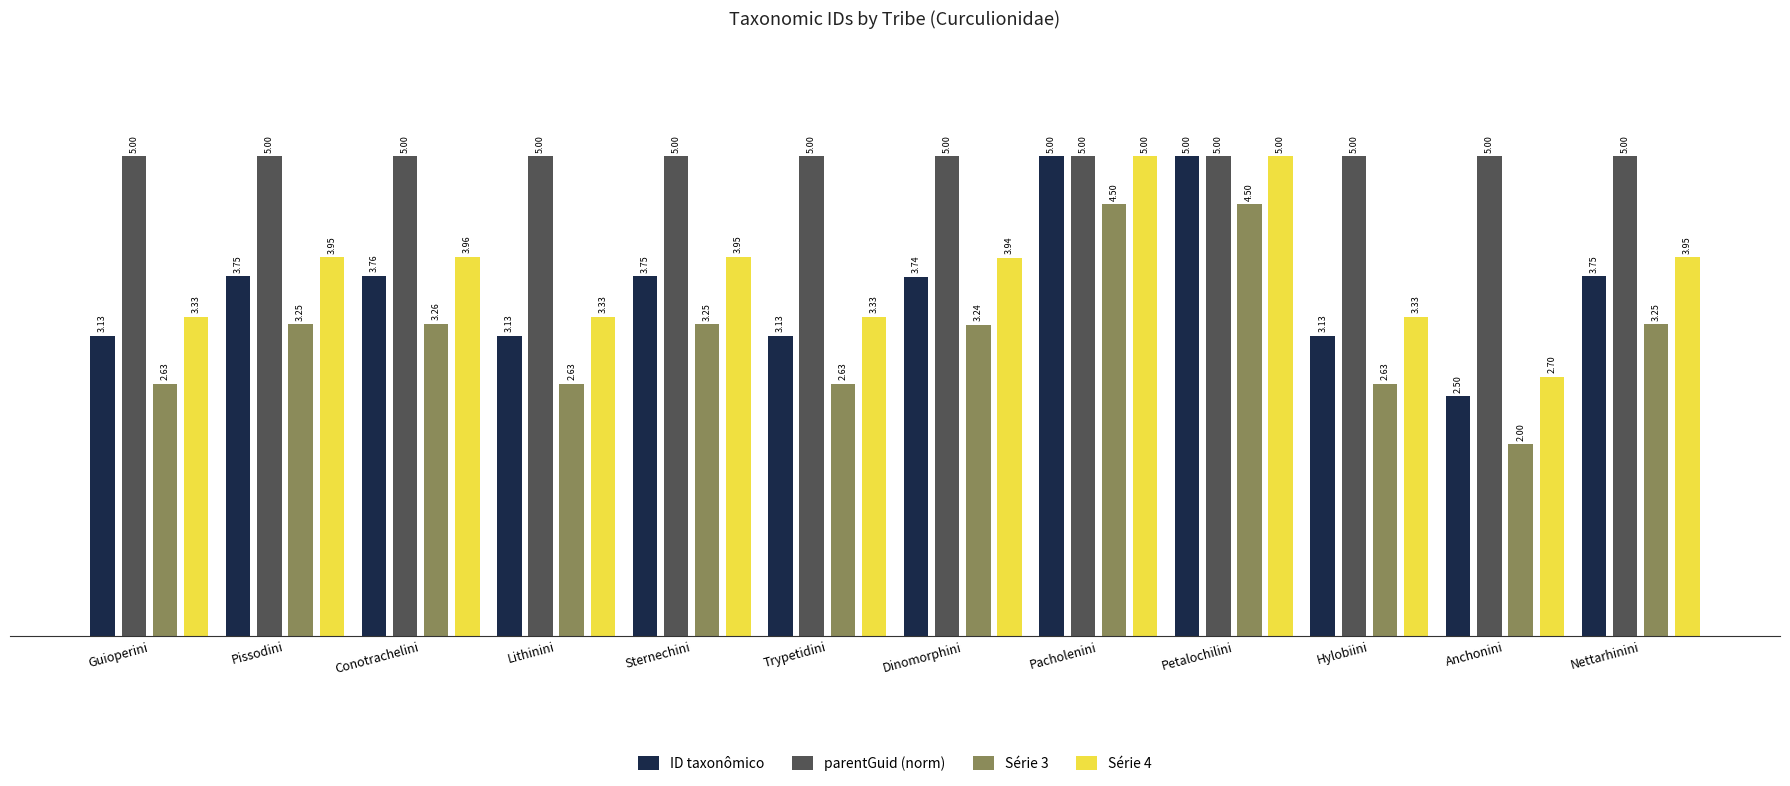

At how many categories does at least one series exceed 3?

12